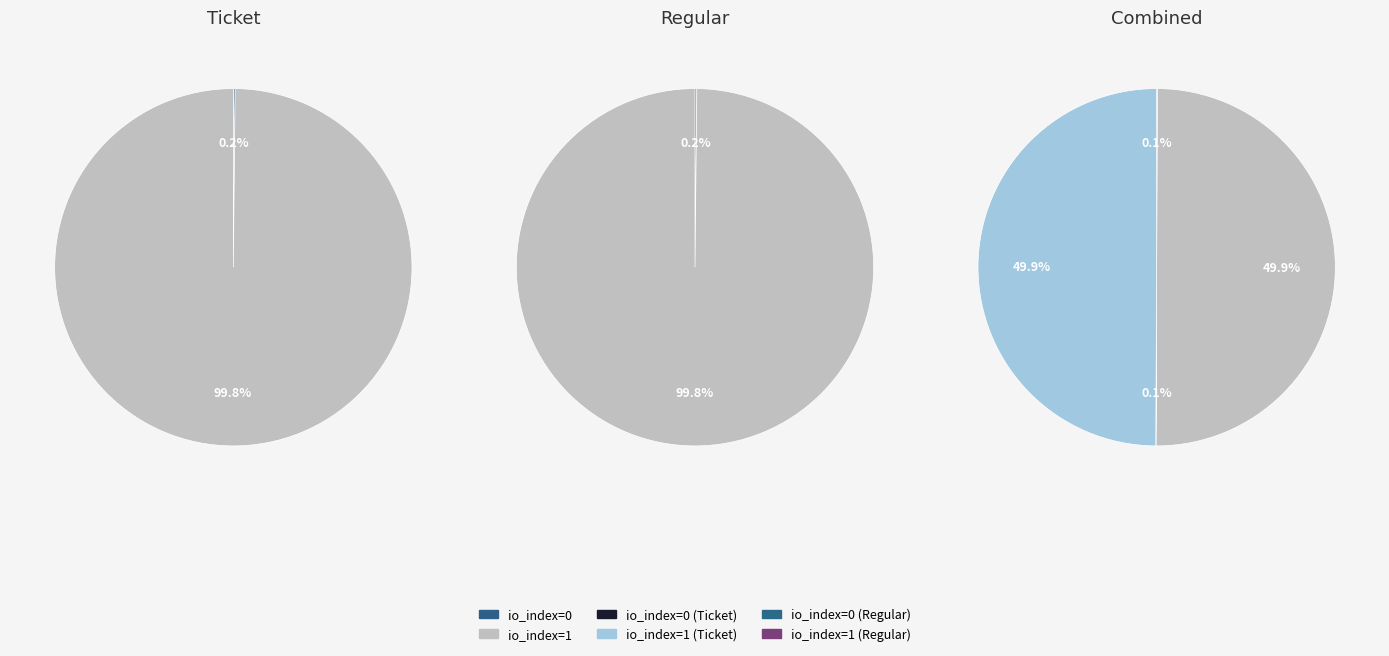

To the nearest percent, what is the difference between the largest and smallest slice percentages?

100%